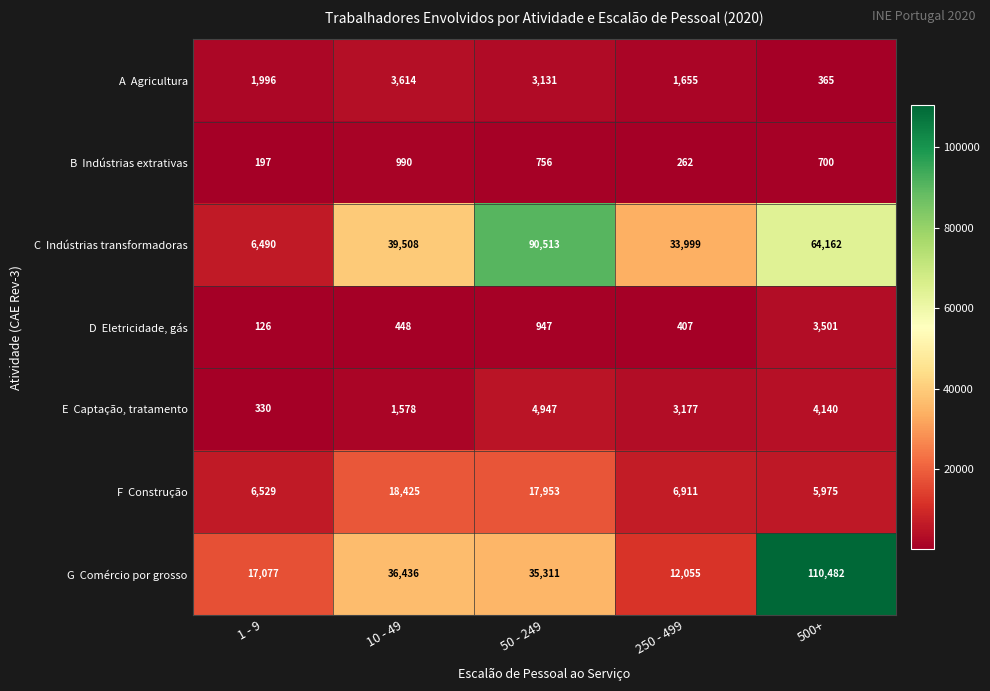

What is the maximum value shown in the chart?

110482